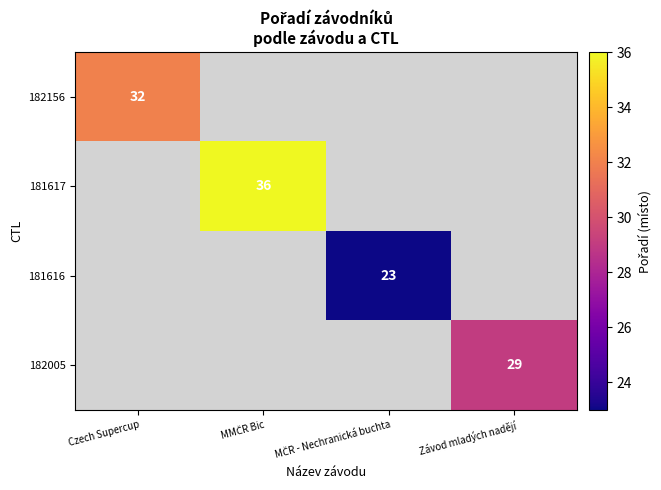

How many categories are shown in the chart?

4